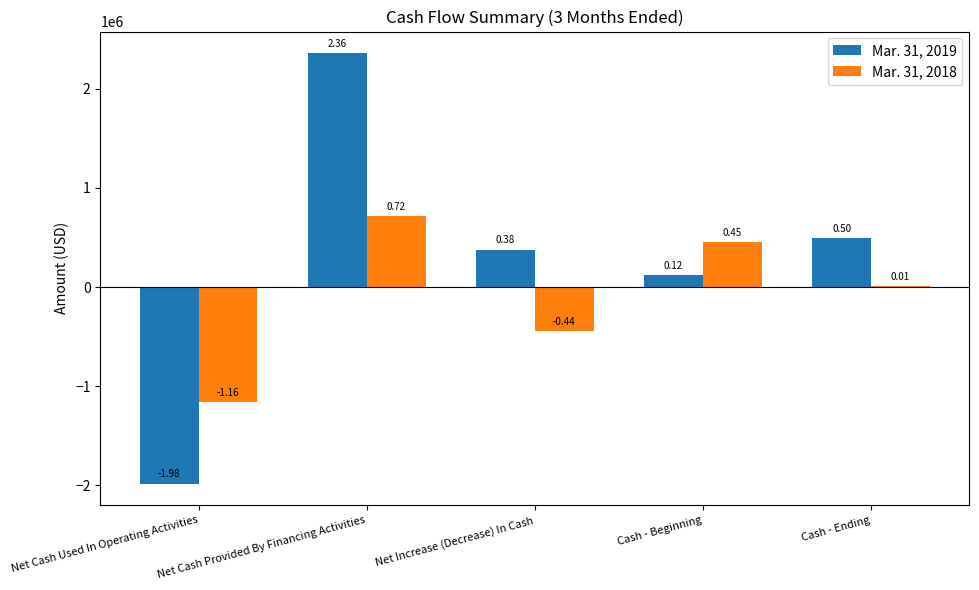

Are the bars horizontal?

No